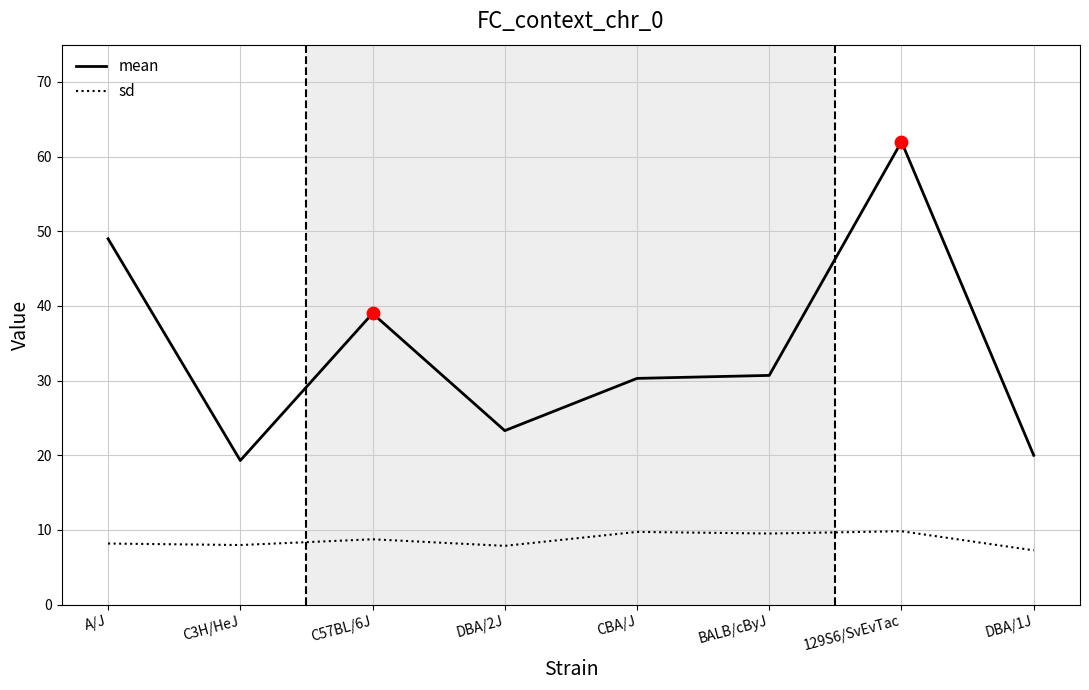

At how many categories does at least one series exceed 21?

6